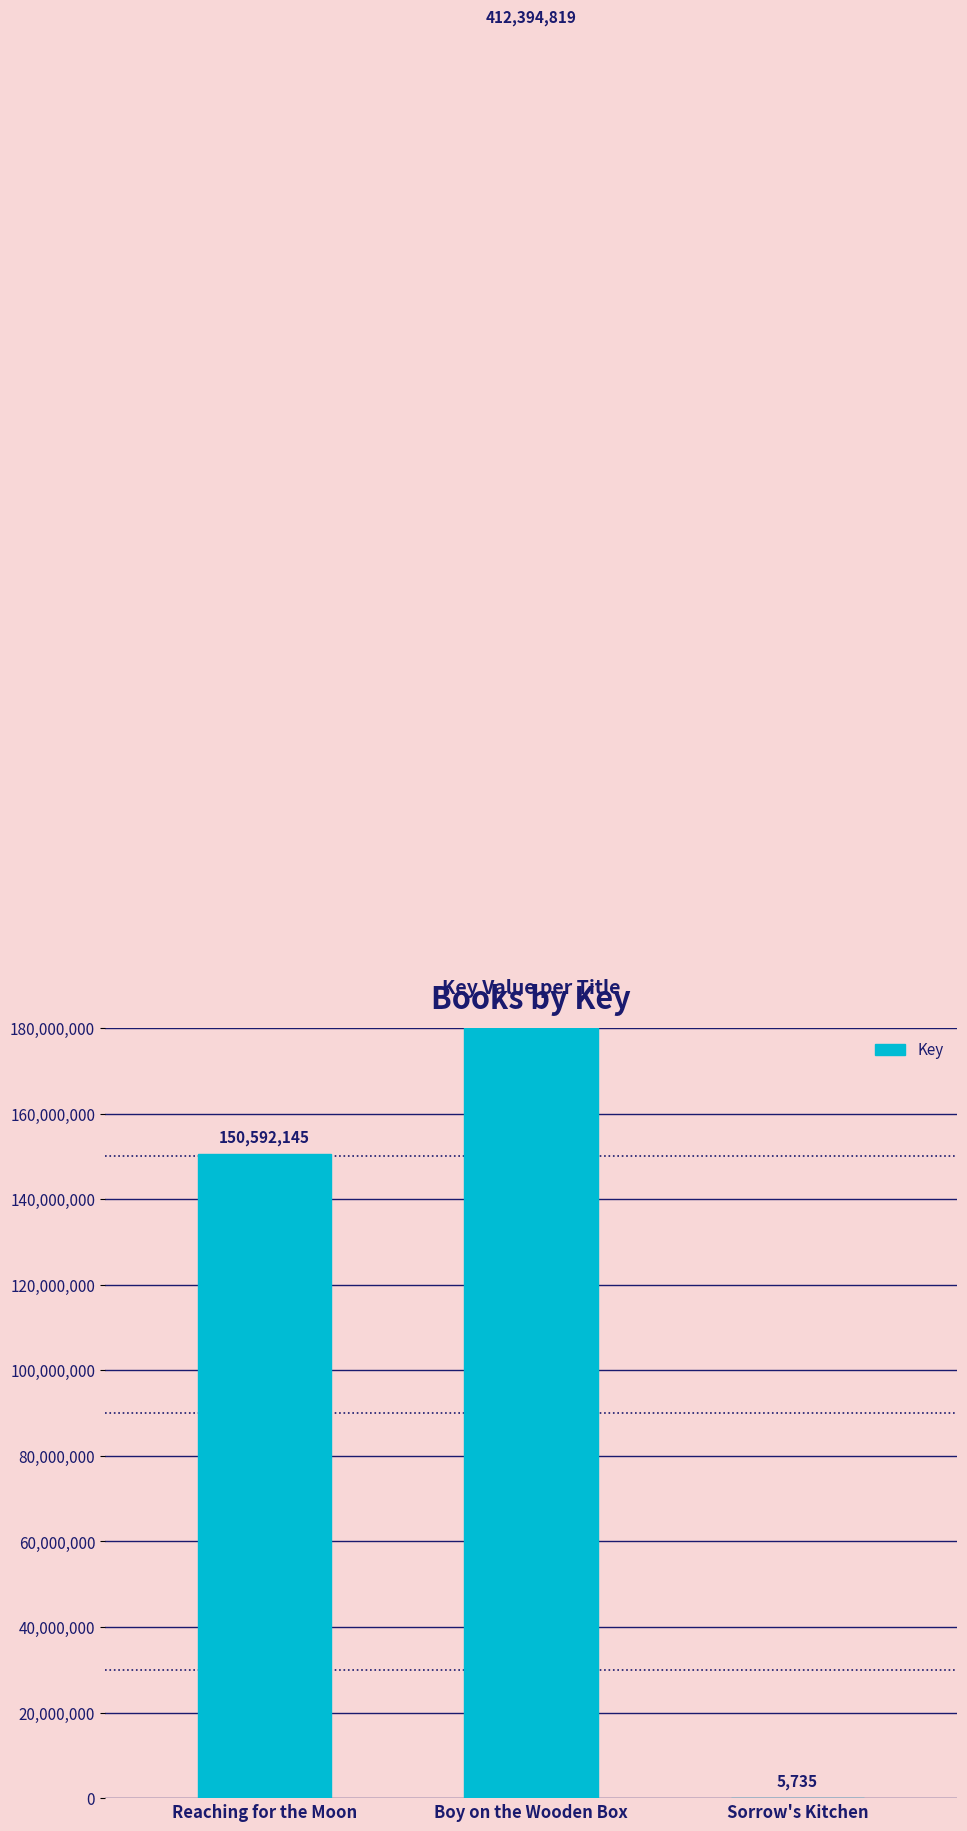

What is the minimum value shown in the chart?

5735